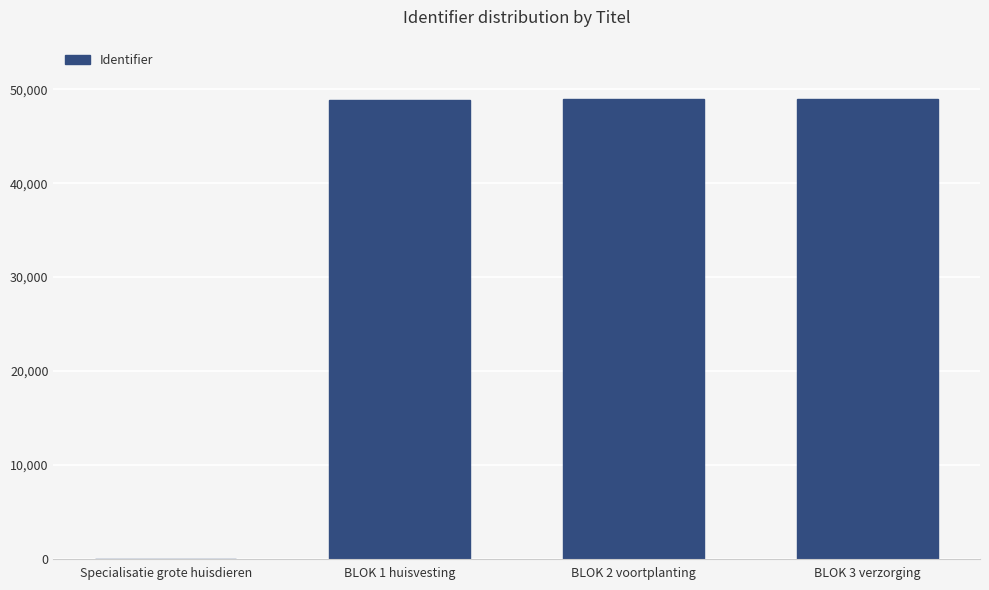

What is the change in value from Specialisatie grote huisdieren to BLOK 2 voortplanting?

+48931